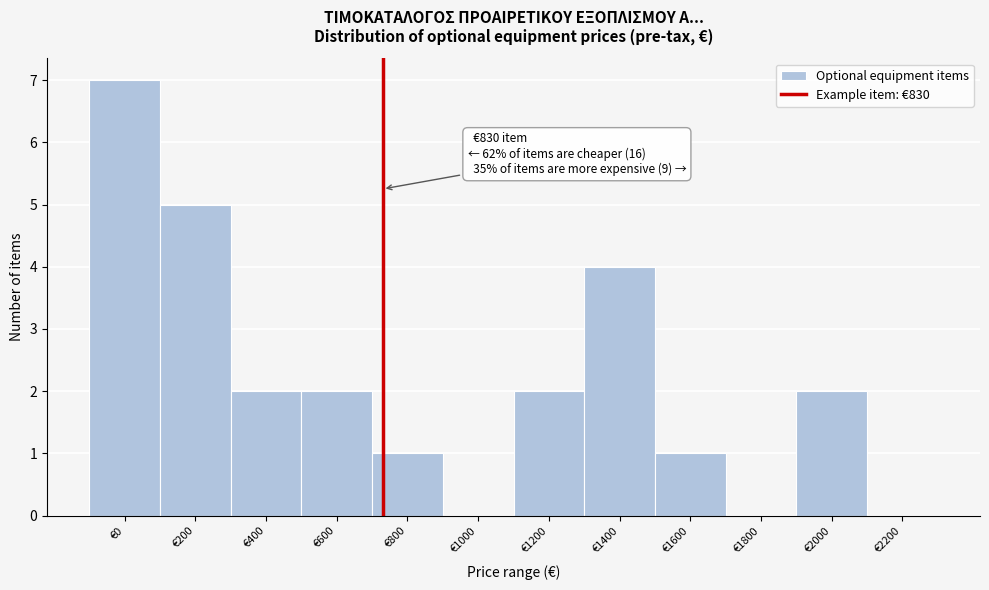

Reading left to right, list all the values displayed in this chart.

€0=7	€200=5	€400=2	€600=2	€800=1	€1000=0	€1200=2	€1400=4	€1600=1	€1800=0	€2000=2	€2200=0